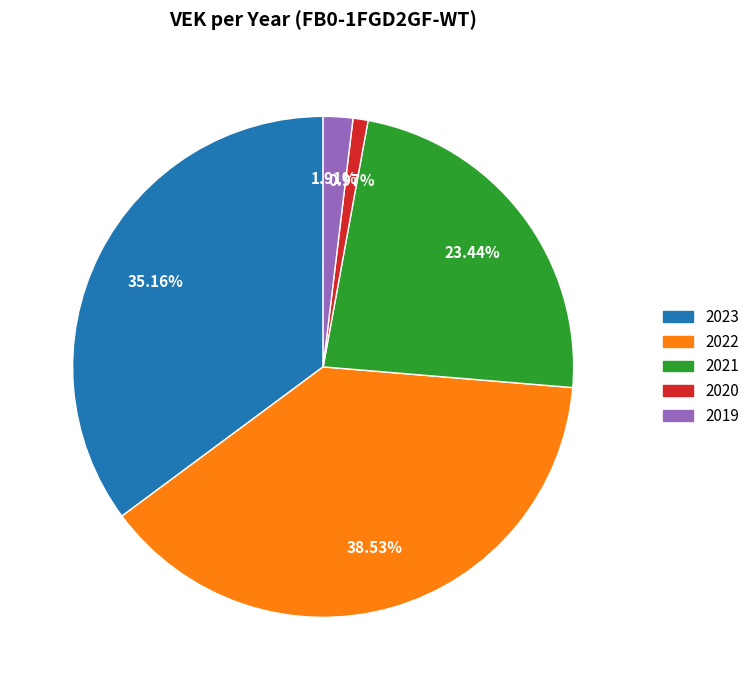

Is there a majority slice in this chart?

No